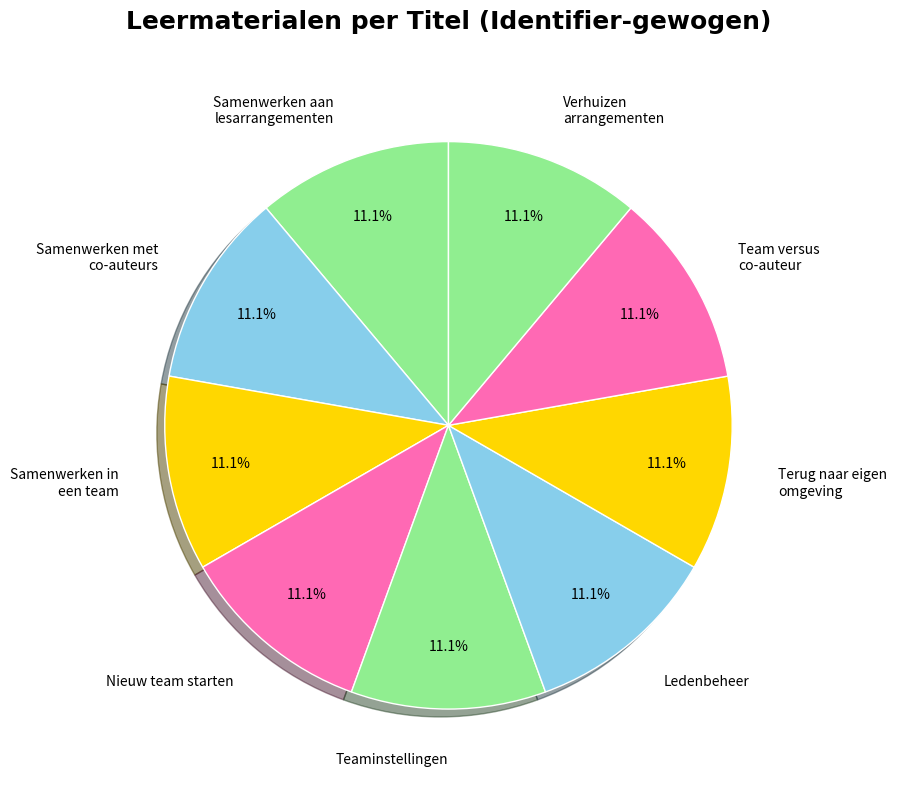

What is the ratio of the value at Samenwerken met co-auteurs to the value at Terug naar eigen omgeving?

1.0